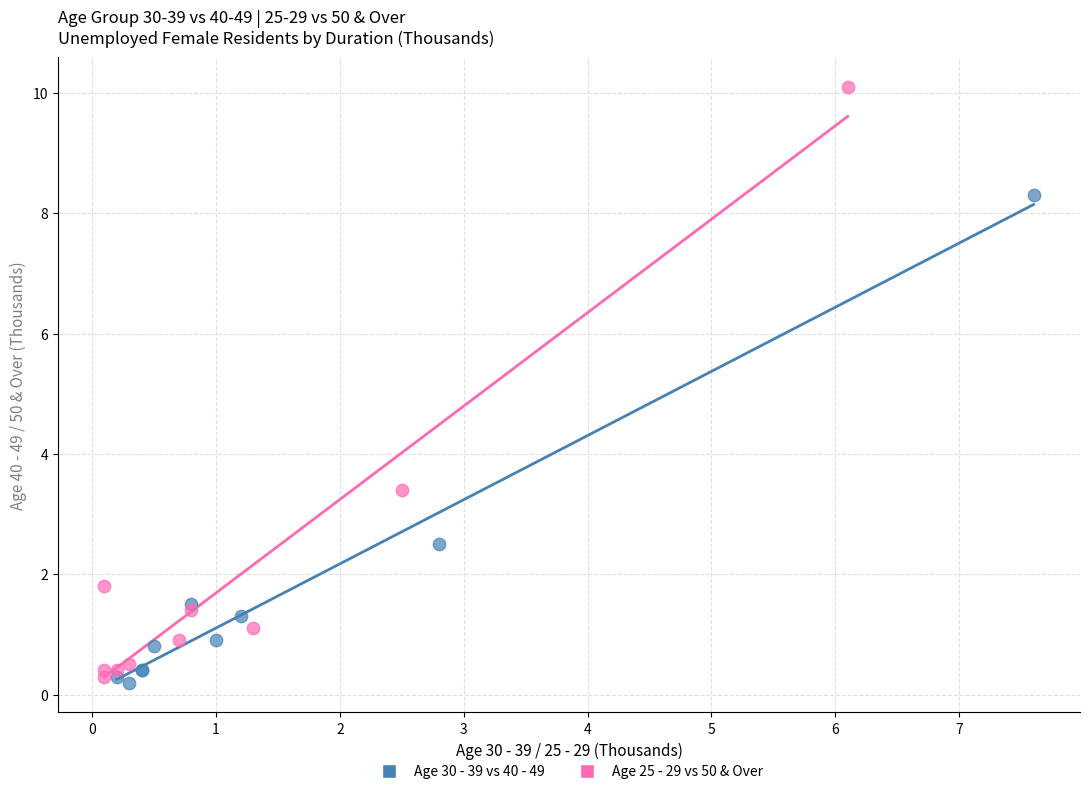

Which series has the largest Y range (max minus min)?

Age 25 - 29 vs 50 & Over